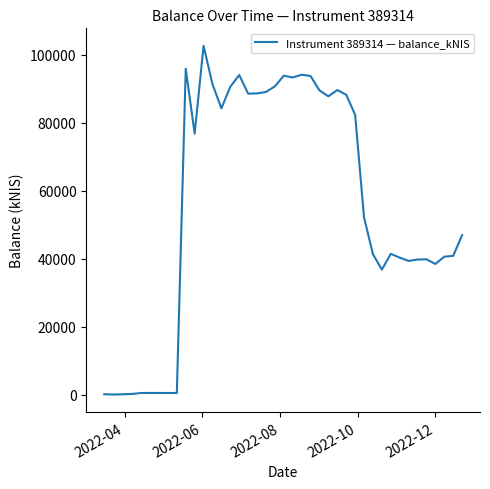

What is the maximum value shown in the chart?

102617.1